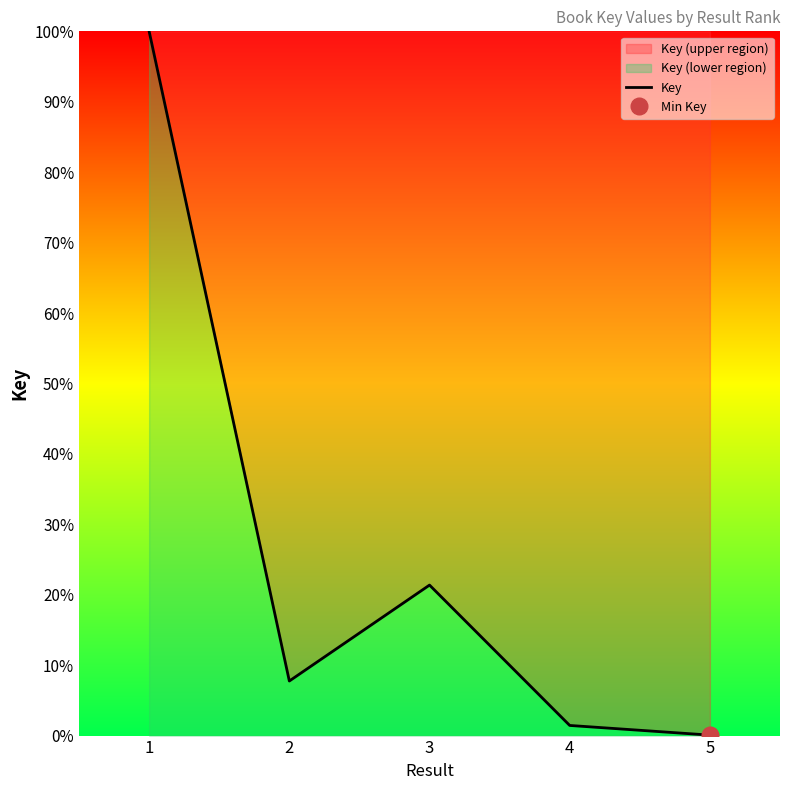

Read the value at 5.

0.1